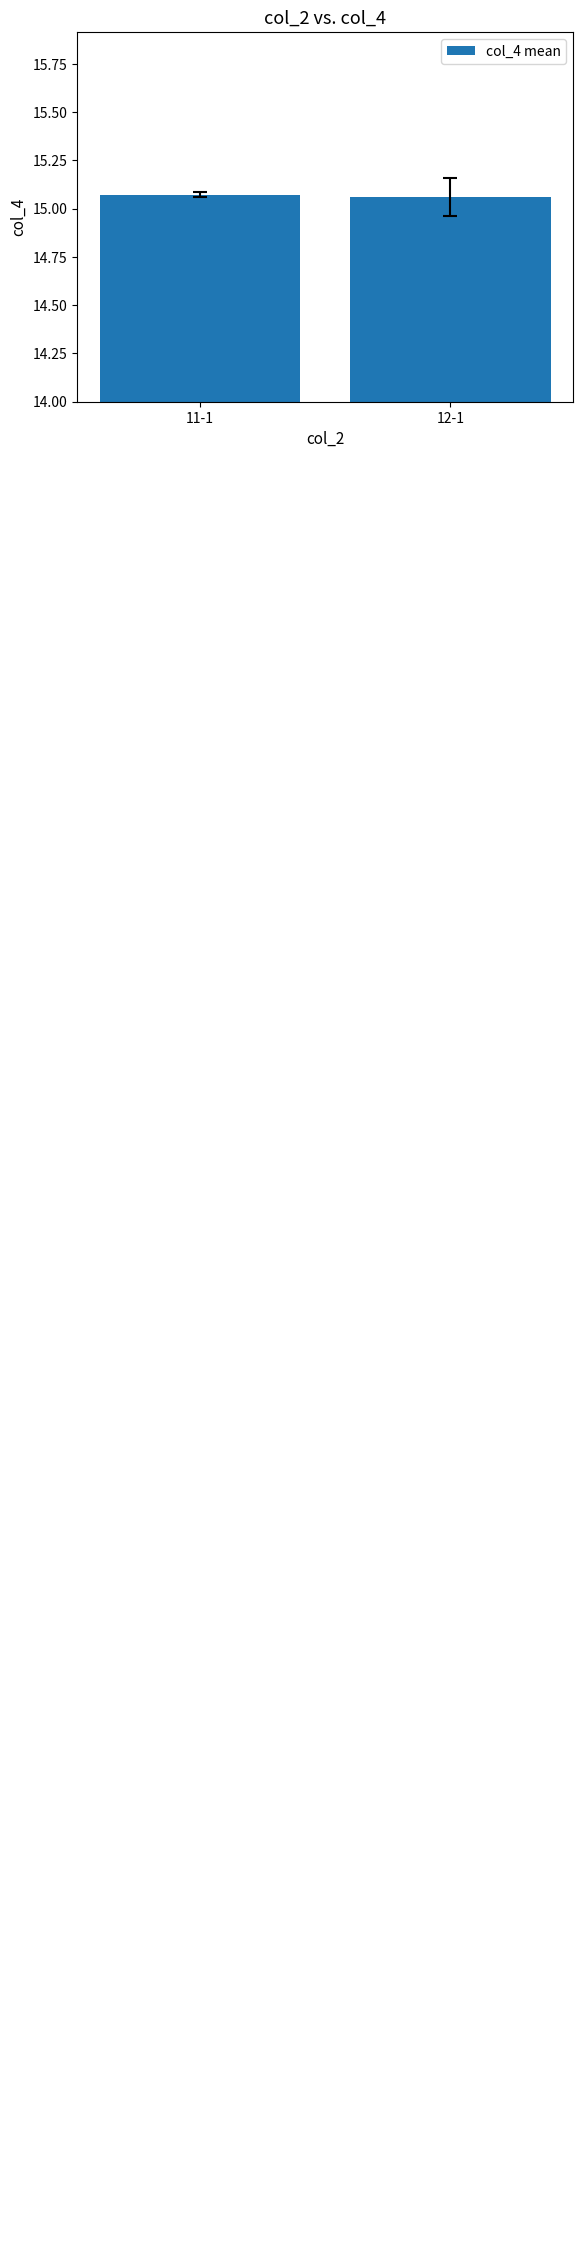

What is the value of the 1st bar from the left?

15.1